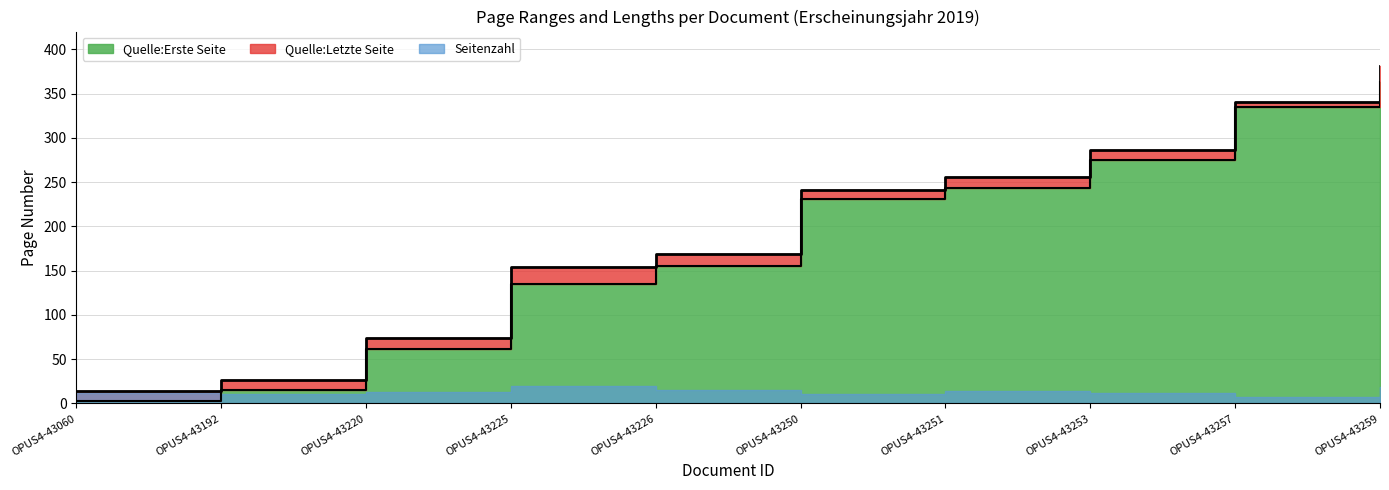

What is the value of the Quelle:Erste Seite point at the 2nd from the left?

15